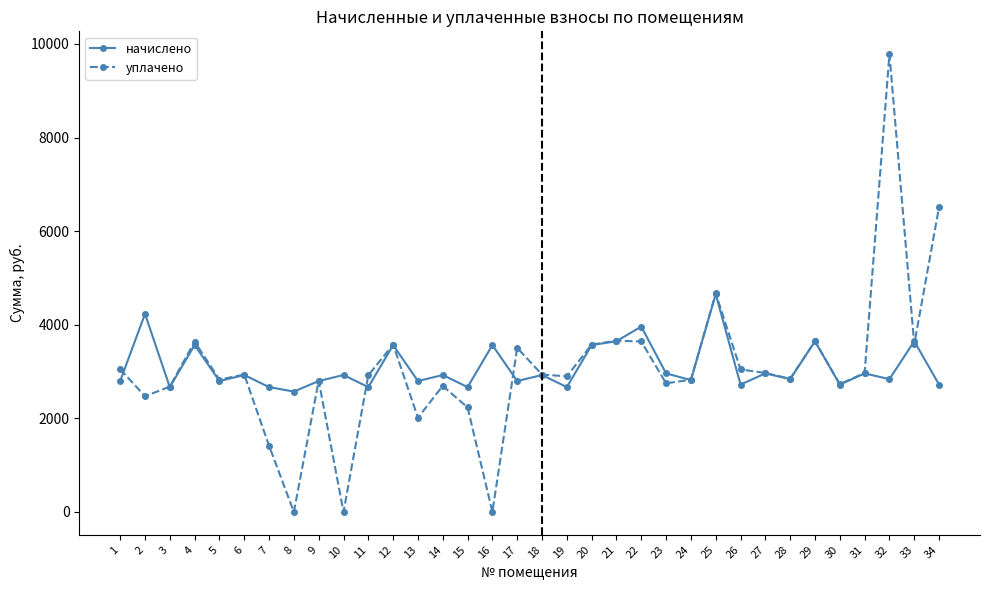

The value of начислено at 31 is 2959.8. True or false?

True